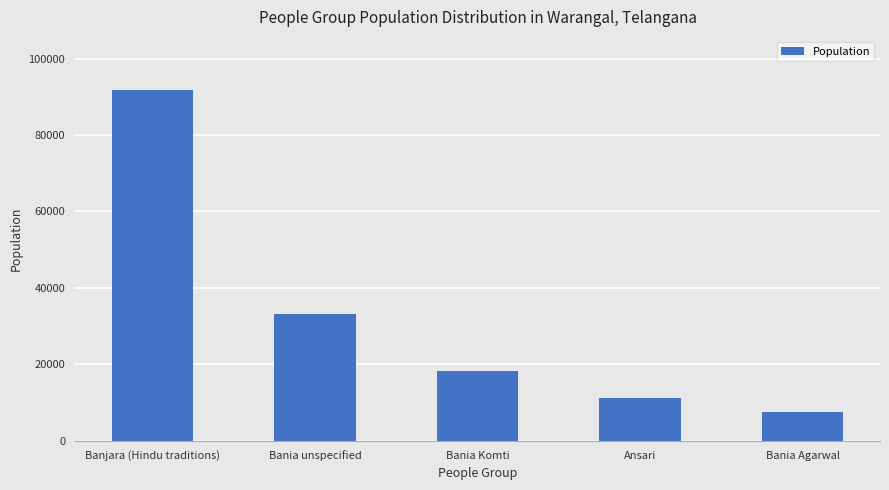

What is the sum of all values?

162260